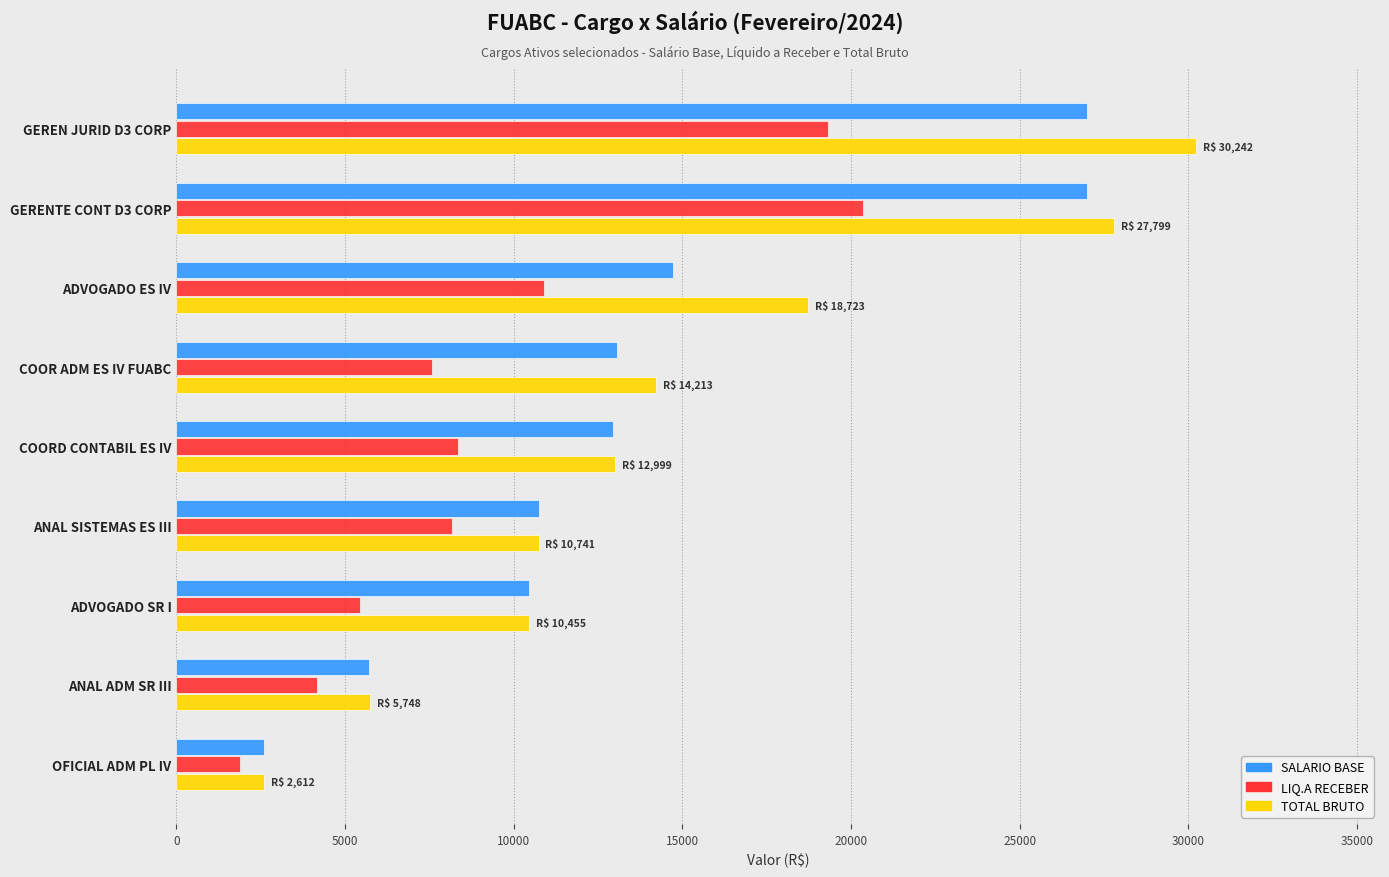

At which label does LIQ.A RECEBER reach its minimum?

OFICIAL ADM PL IV